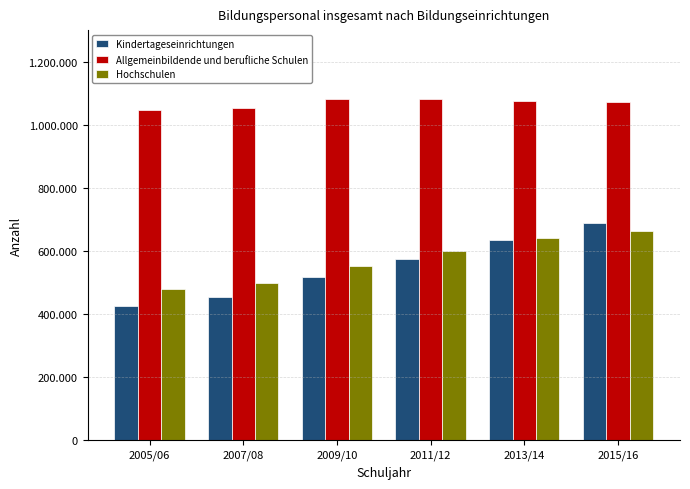

Reading left to right, what are all the values shown in this chart?

Kindertageseinrichtungen: 425400	455200	516300	573200	635300	687300
Allgemeinbildende und berufliche Schulen: 1046500	1051700	1082900	1082900	1073800	1071900
Hochschulen: 478800	499400	553600	598900	641500	663500